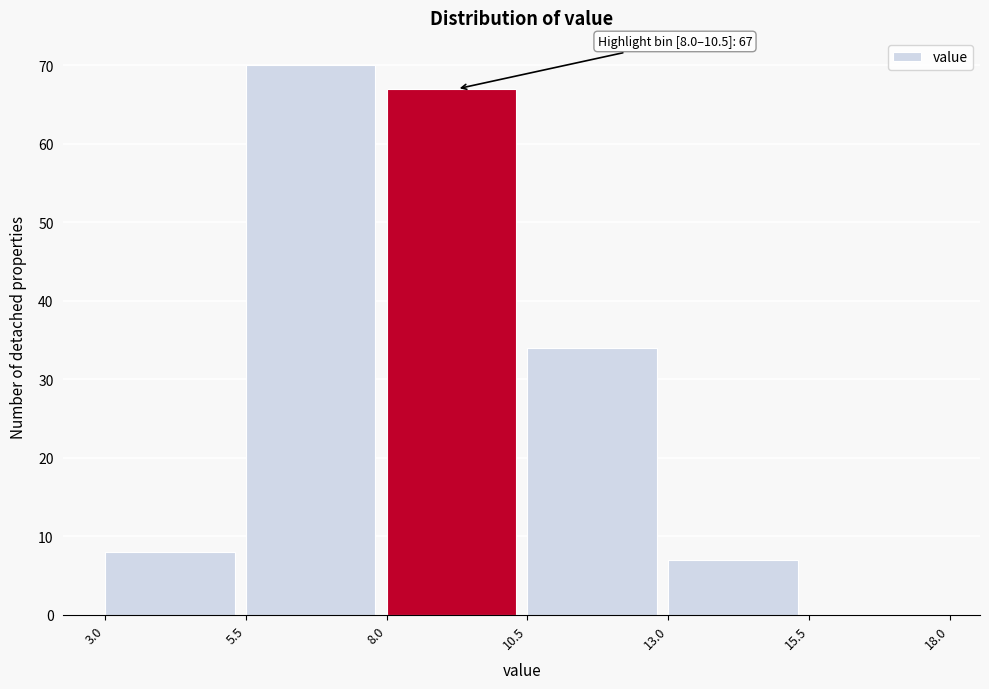

Which range on the x-axis has the tallest bar?

5.5 to 8.0